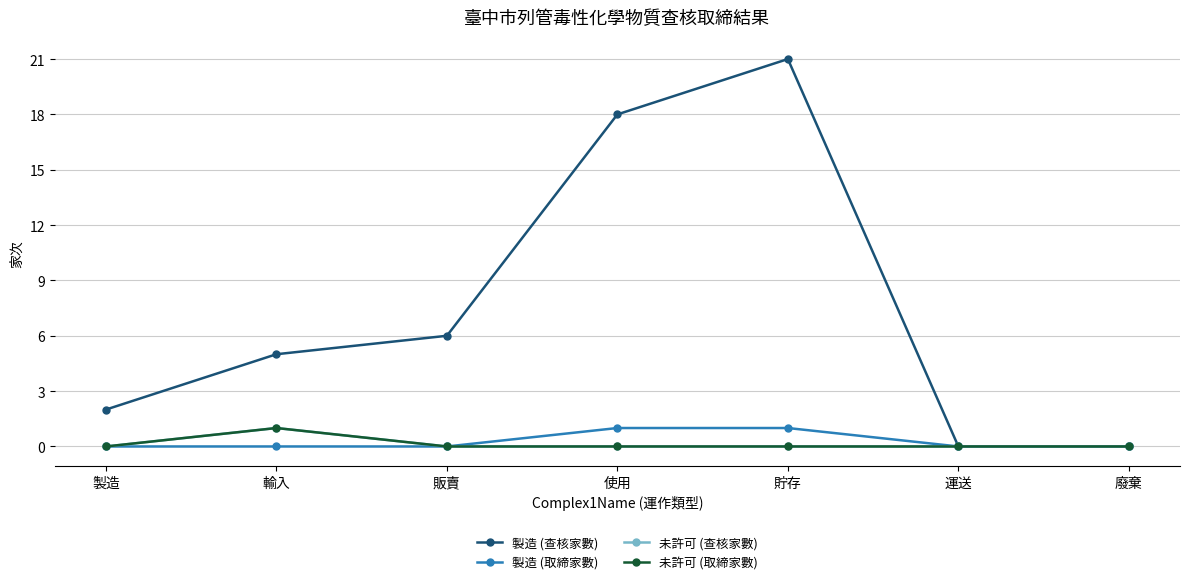

List the series in order of their peak value, lowest first.

製造 (取締家數), 未許可 (查核家數), 未許可 (取締家數), 製造 (查核家數)